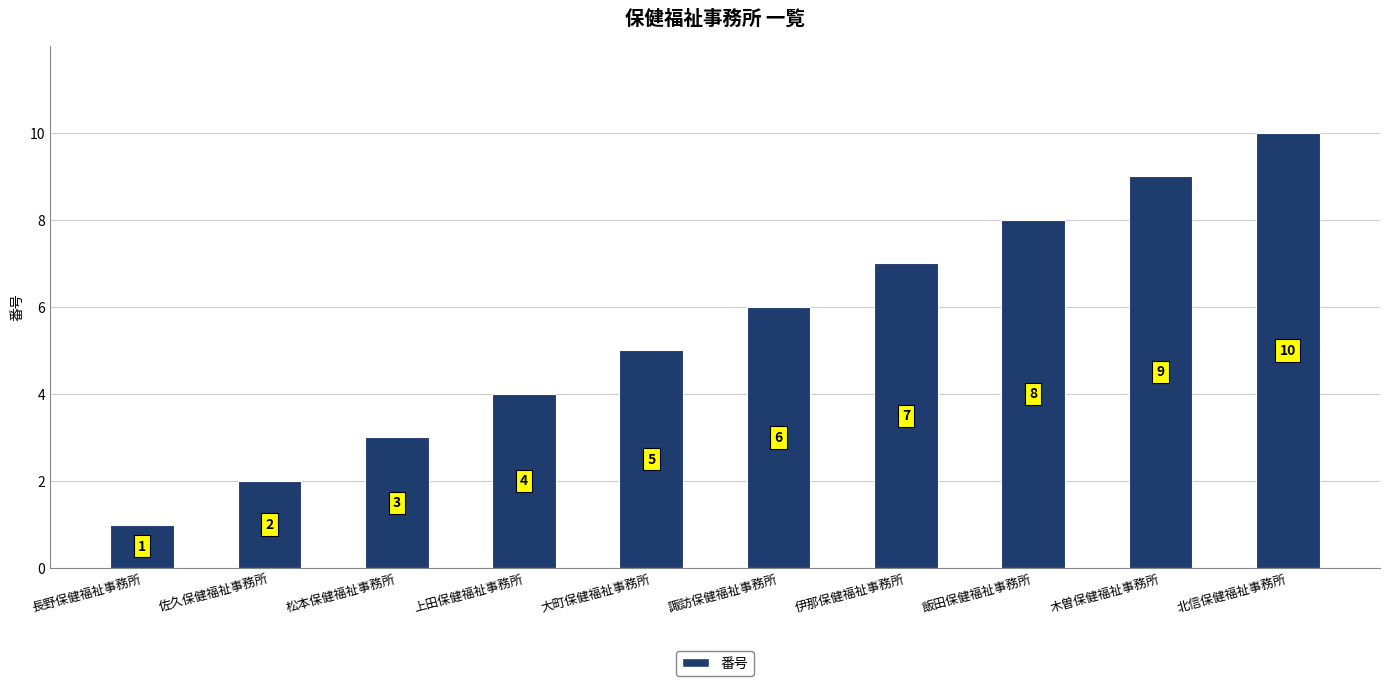

Reading right to left, list all the values displayed in this chart.

10	9	8	7	6	5	4	3	2	1